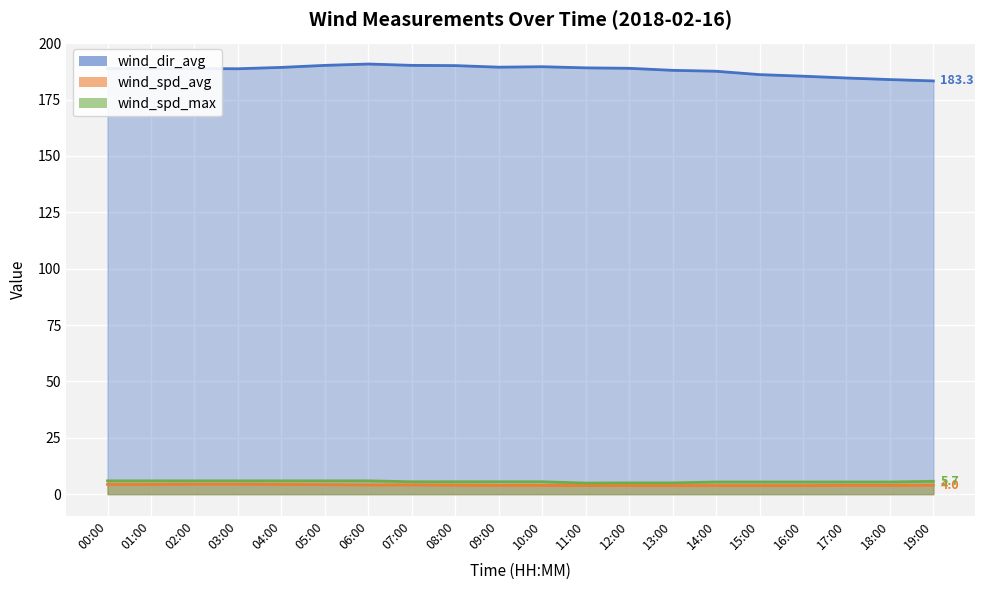

At which category does the chart reach its minimum across all series?

11:00